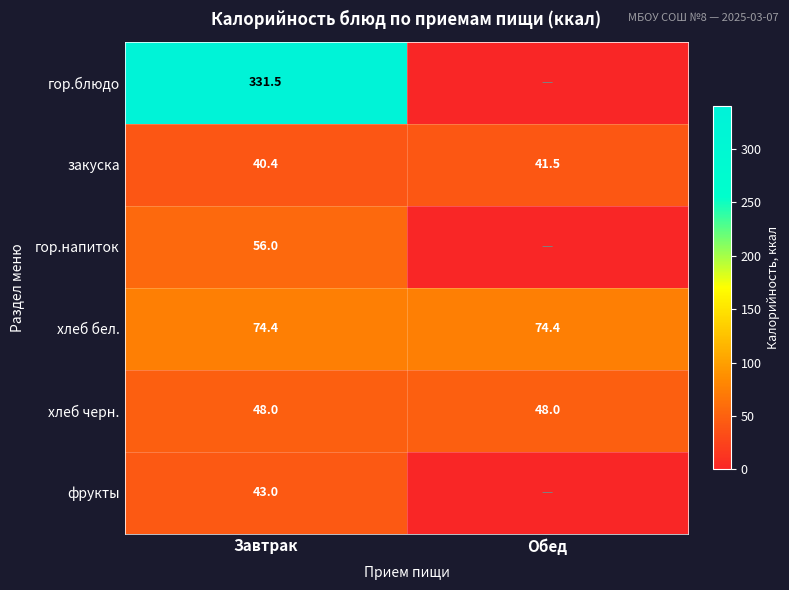

How many data points does each series have?

2